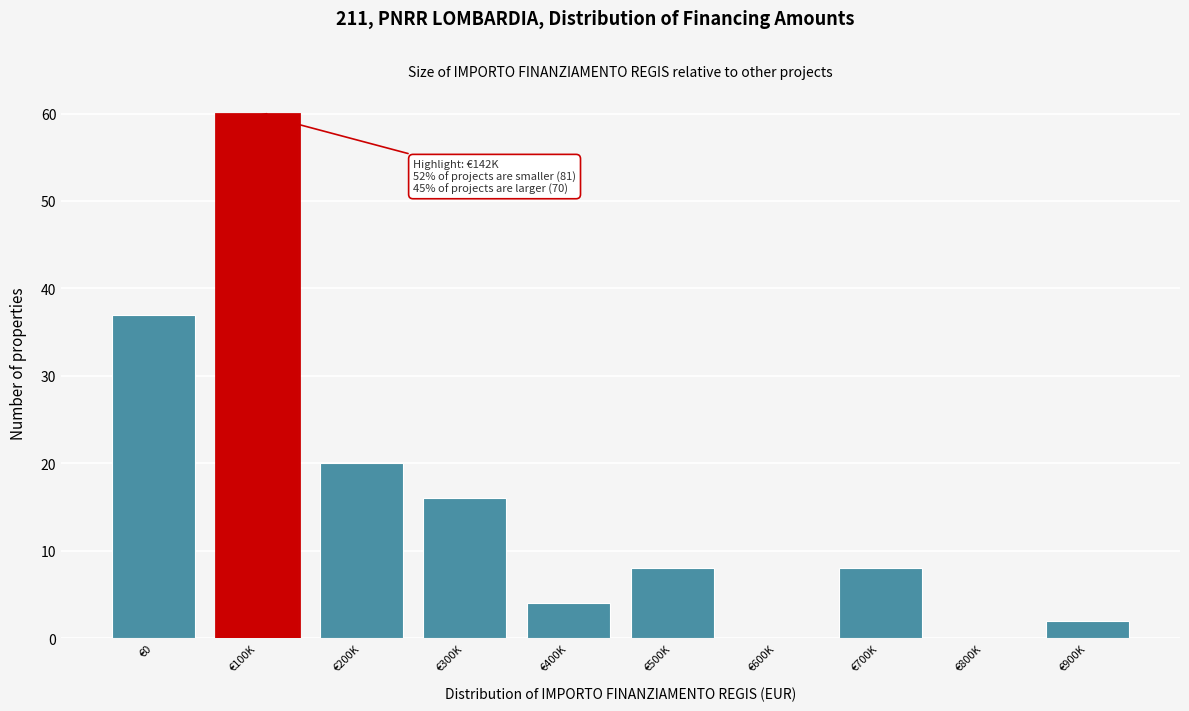

Reading right to left, transcribe all the data shown in this chart.

€900K=2	€800K=0	€700K=8	€600K=0	€500K=8	€400K=4	€300K=16	€200K=20	€100K=60	€0=37